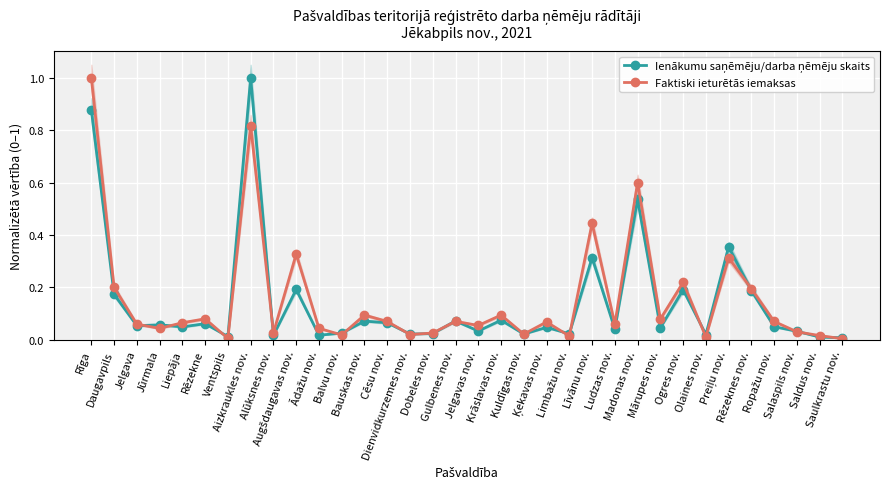

Which series ends up on top after the final intersection of Faktiski ieturētās iemaksas and Ienākumu saņēmēju/darba ņēmēju skaits?

Ienākumu saņēmēju/darba ņēmēju skaits